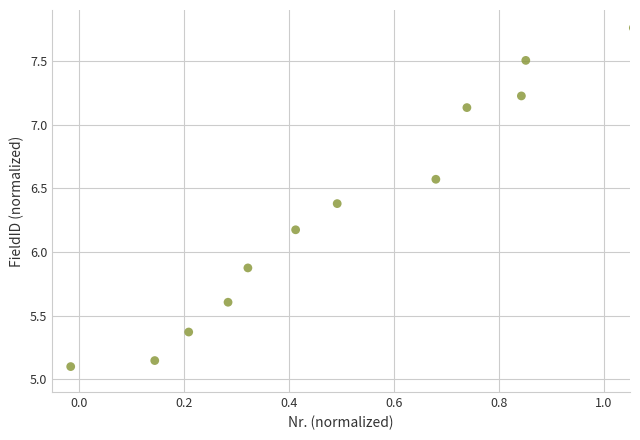

What Y value in the scatter plot is closest to 6?

5.9